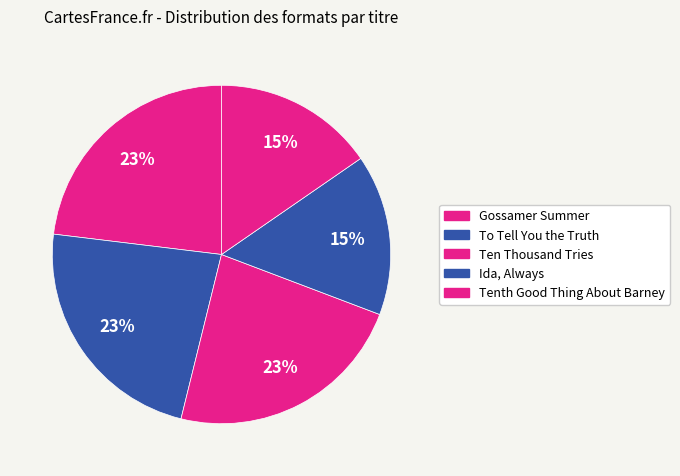

Combined, what portion of the pie is To Tell You the Truth and Tenth Good Thing About Barney?

38.5%